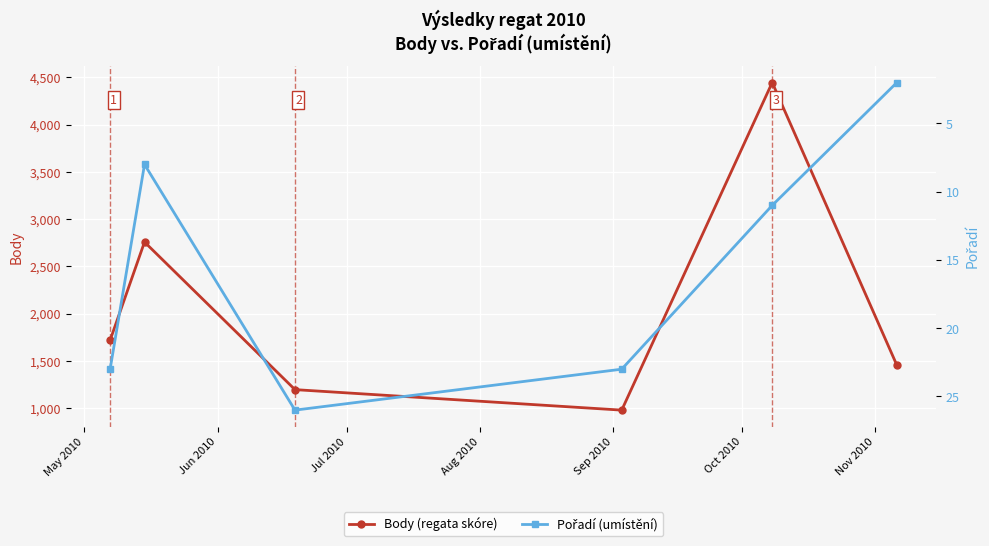

Does the chart display data point markers on the line(s)?

Yes